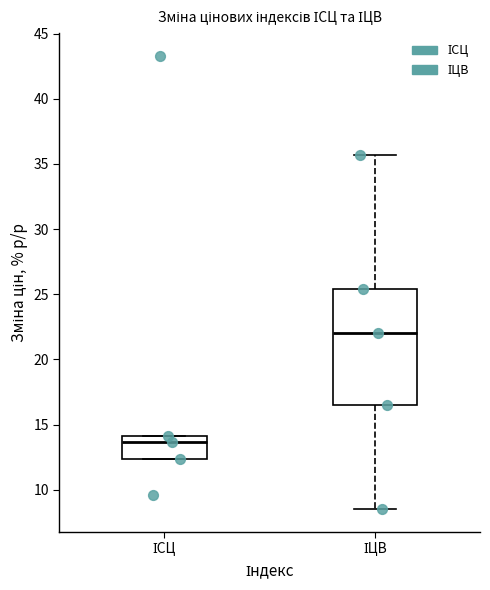

Which box's median line is the lowest?

ІСЦ